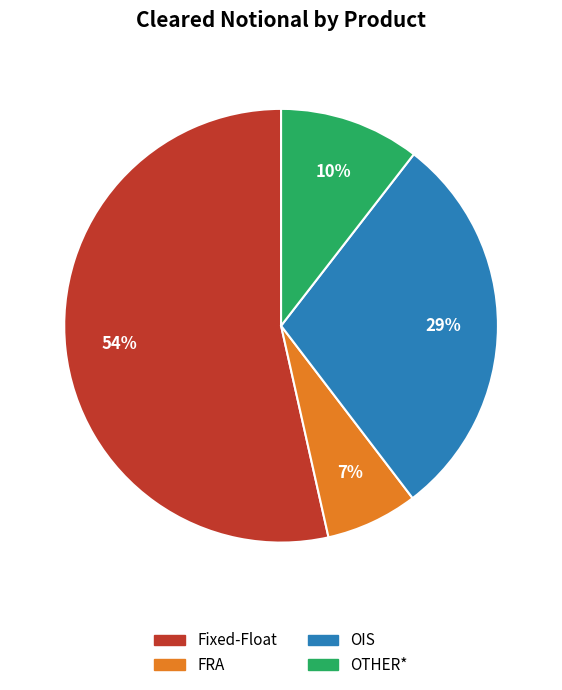

To the nearest percent, what is the average slice percentage?

25%